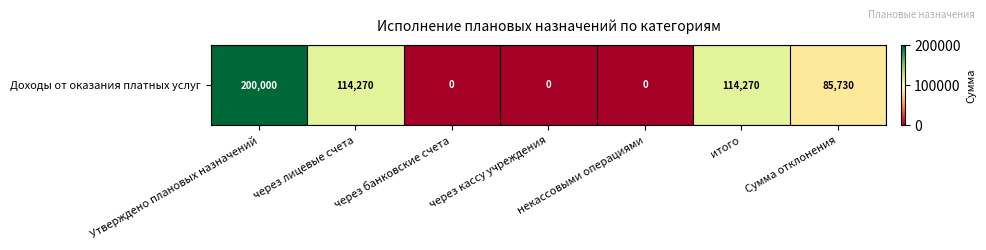

What is the sum of all values?

514270